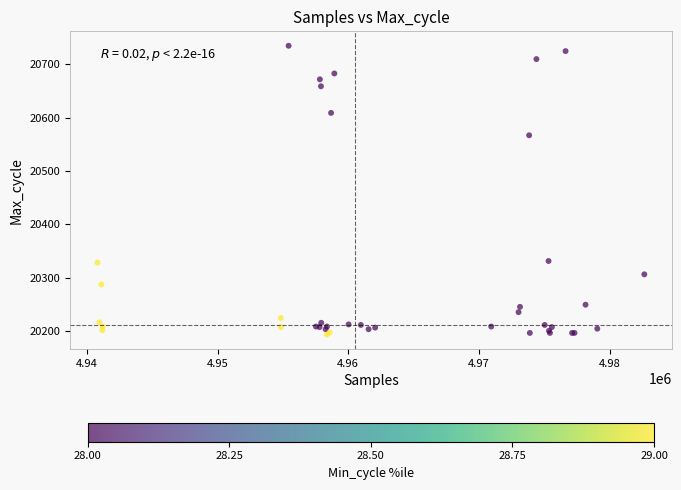

What Y value in the scatter plot is closest to 20464?

20567